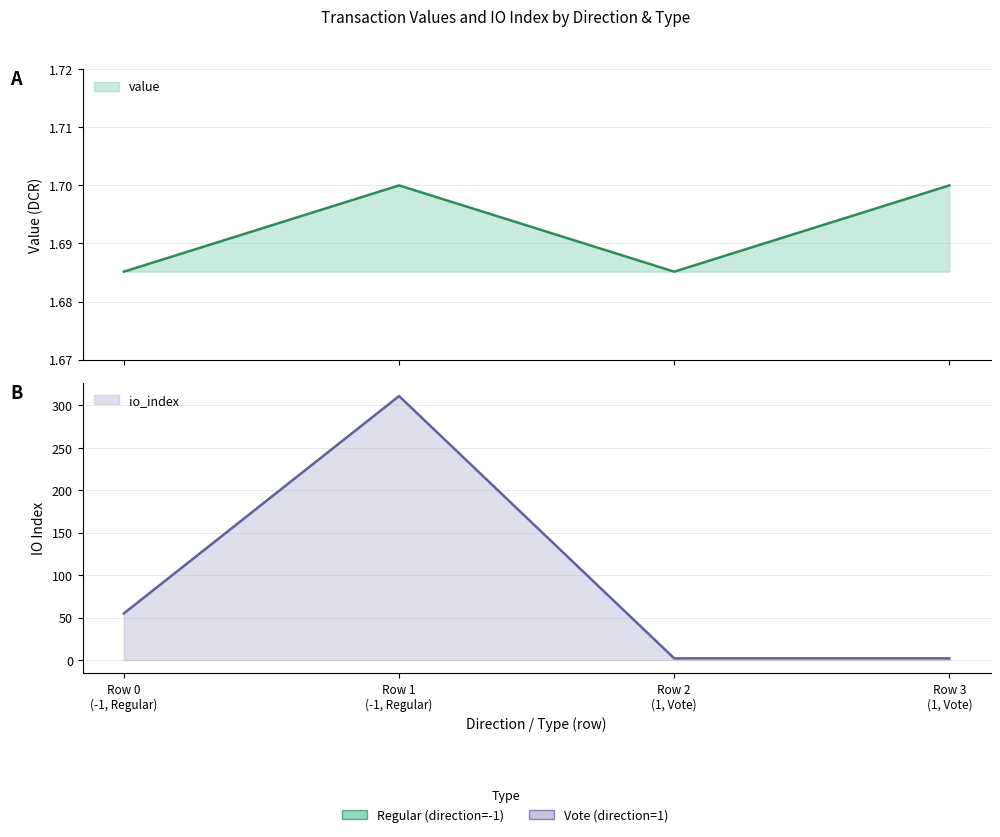

How many data points does each series have?

4